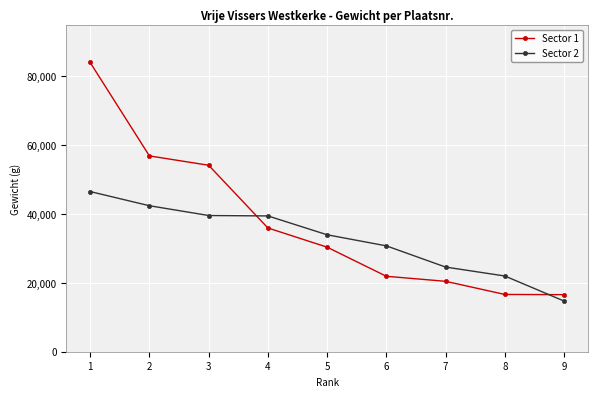

Is the value of Sector 1 at 8 greater than the value of Sector 2 at 5?

No